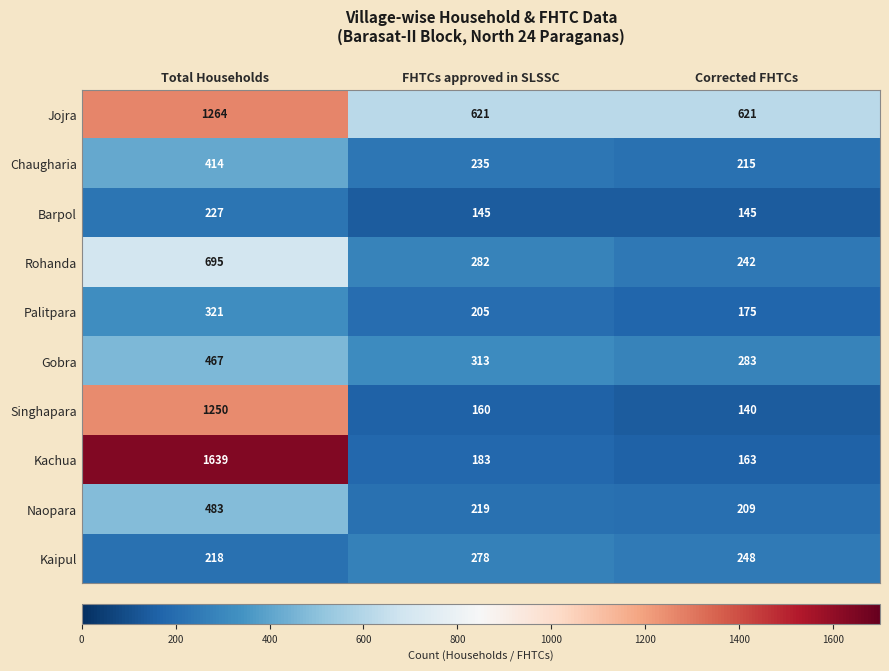

True or false: Singhapara has a value of 1250 at Total Households.

True